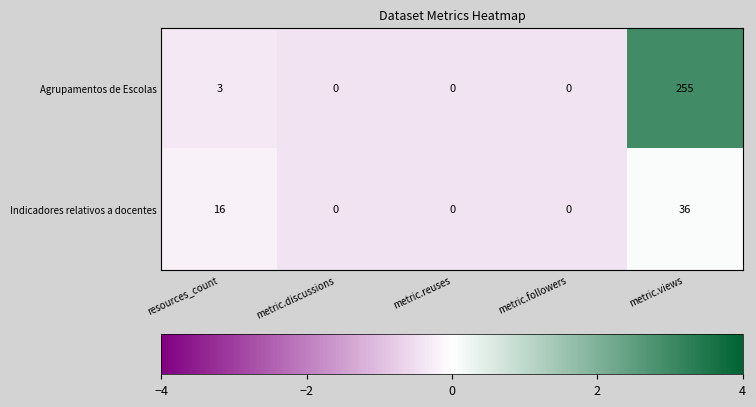

At which category is the sum across all series the highest?

metric.views